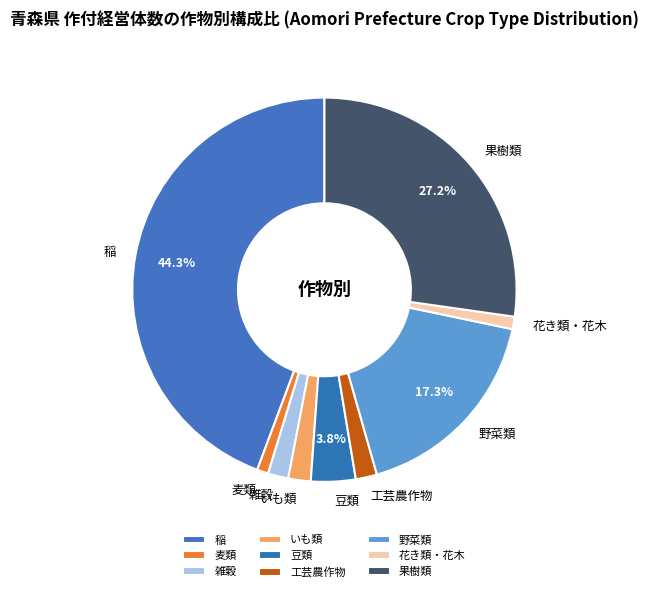

What percentage is NOT represented by 稲?

55.7%